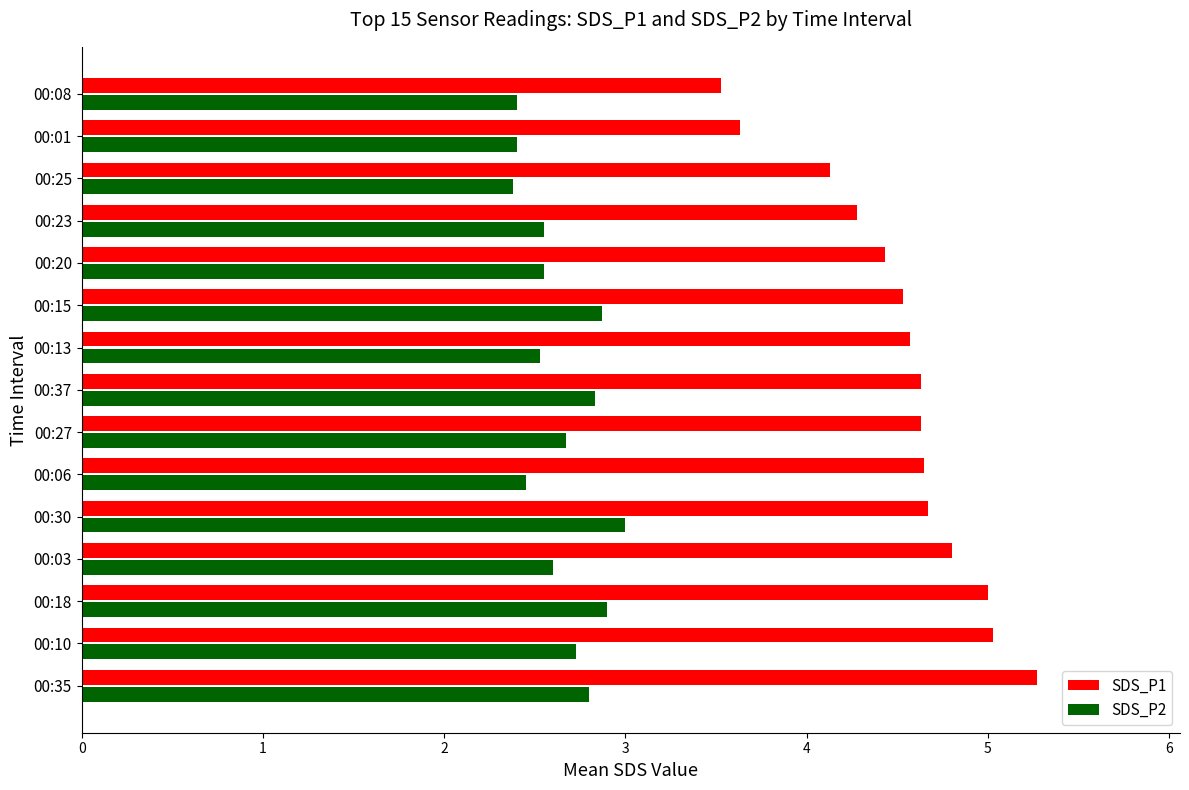

What is the difference between the maximum and minimum values in the SDS_P1 series?

1.7